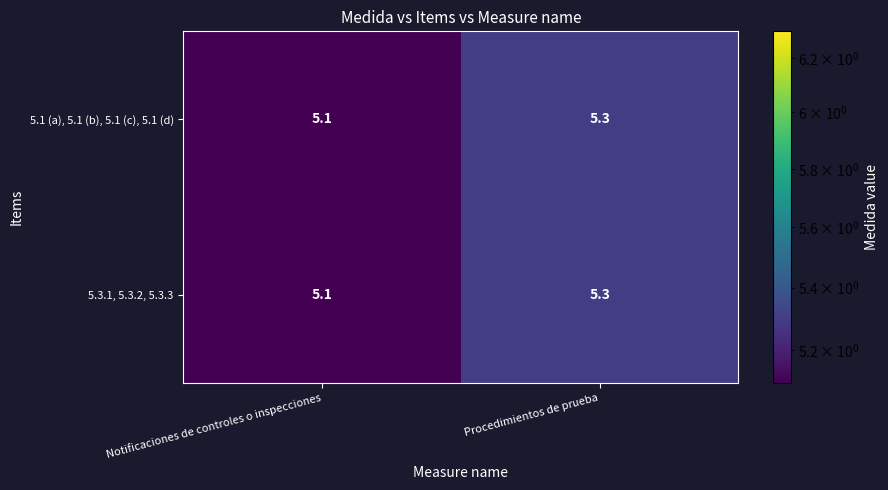

What is the minimum value shown in the chart?

5.1